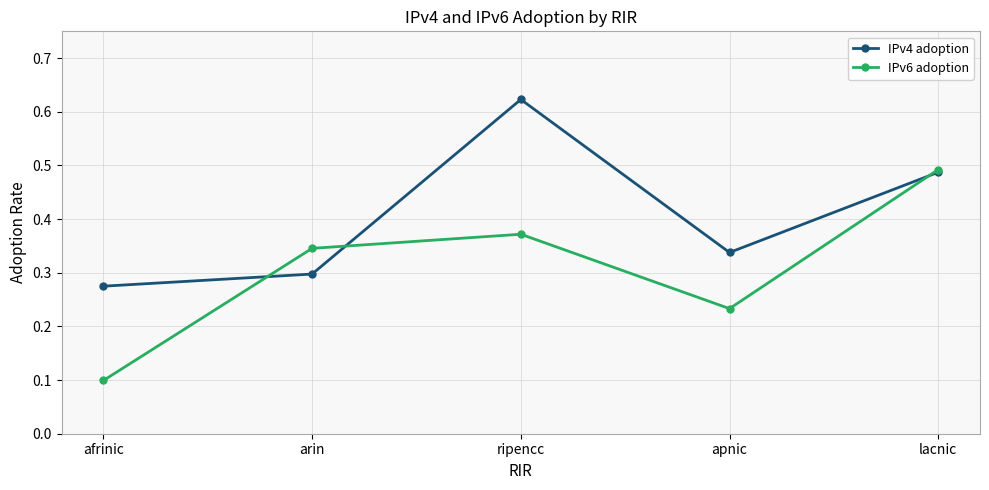

At which category does IPv4 adoption reach its first local peak?

ripencc